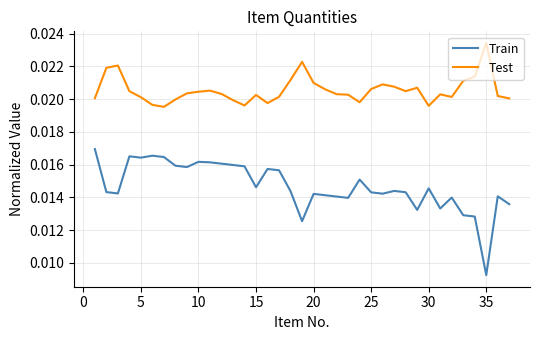

List the series in order of their peak value, highest first.

Test, Train